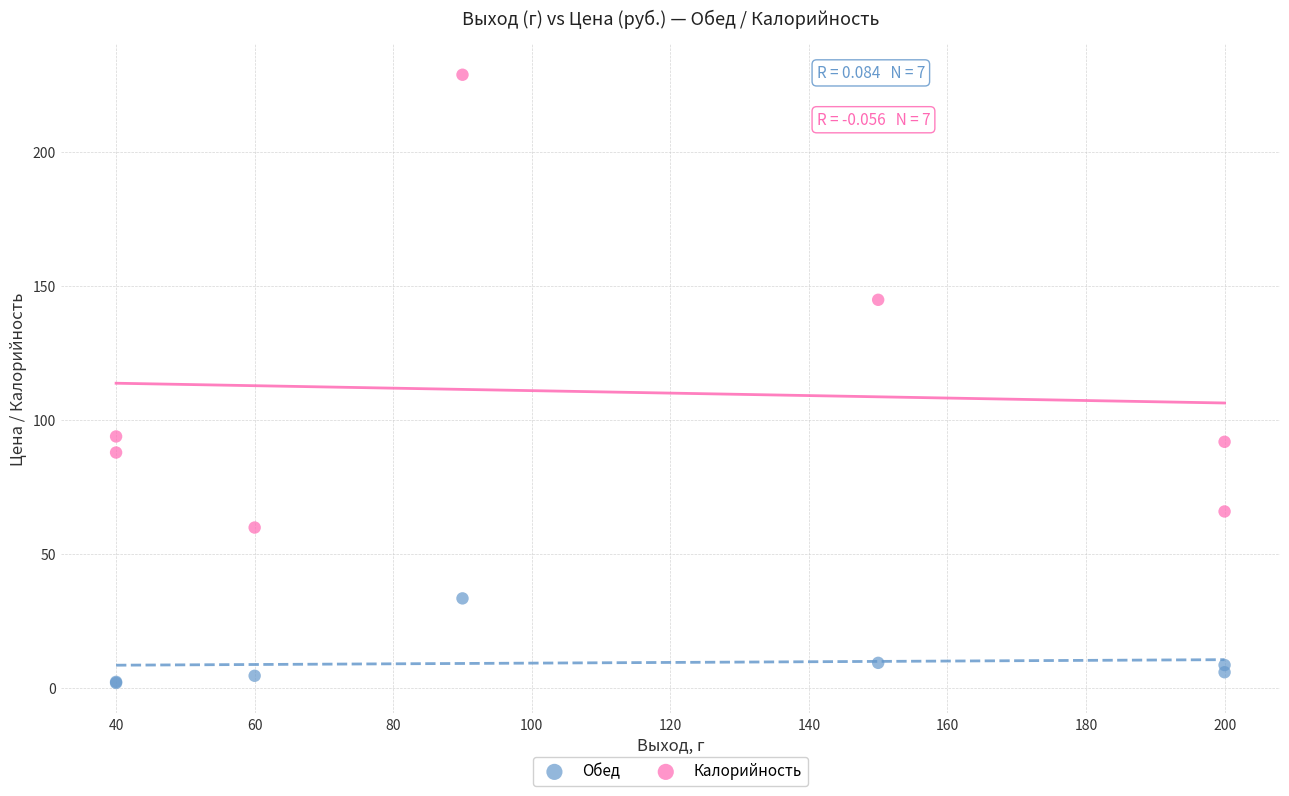

Which series has the widest spread of Y values?

Калорийность